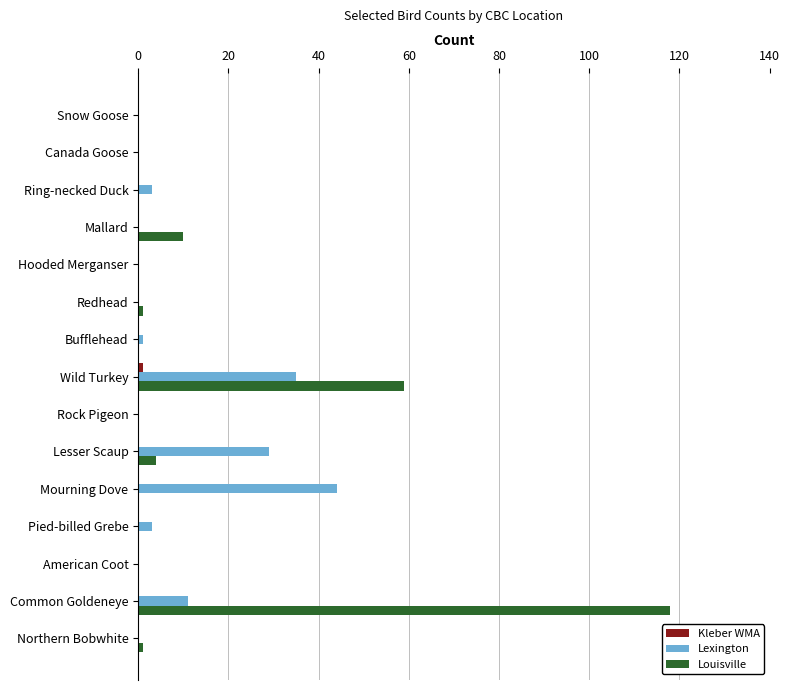

Where is Lexington nearest to the value 22?

Lesser Scaup